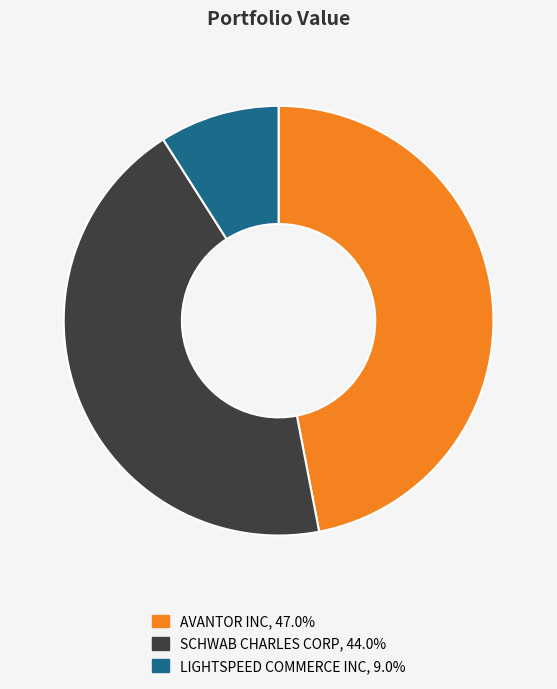

Combined, do SCHWAB CHARLES CORP and AVANTOR INC account for over 50%?

Yes